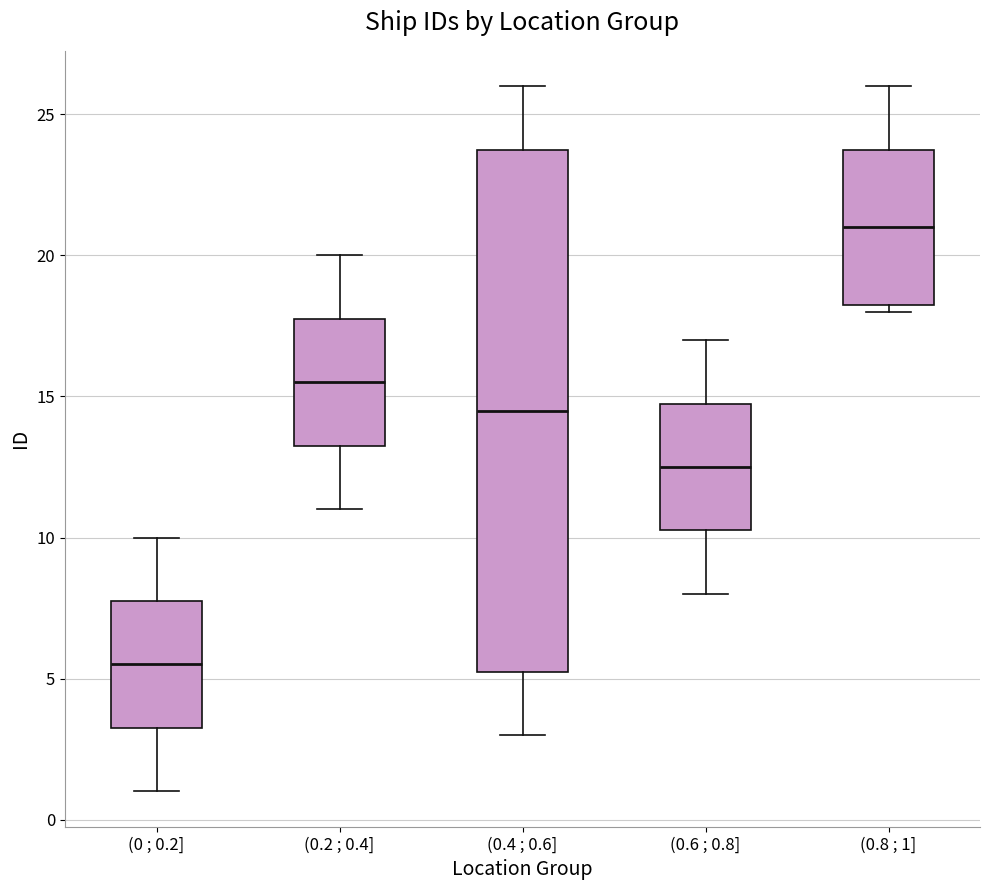

Which box's median line is the lowest?

(0 ; 0.2]